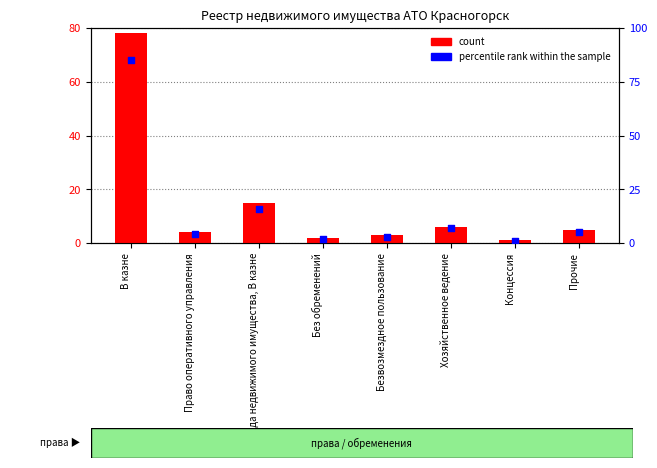

Which series has the largest Y range (max minus min)?

percentile rank within the sample